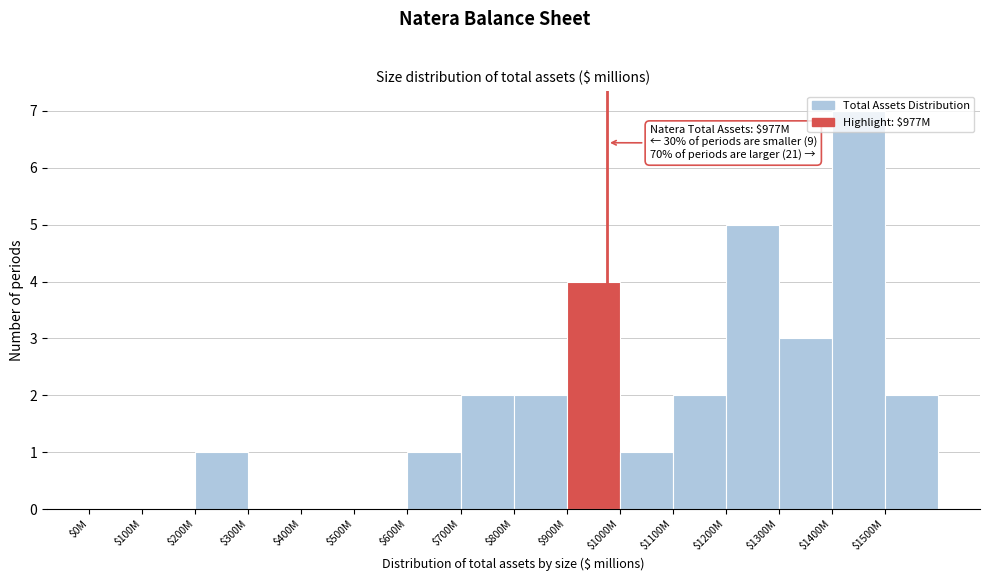

The chart shows a value of 2 at $700M. True or false?

True